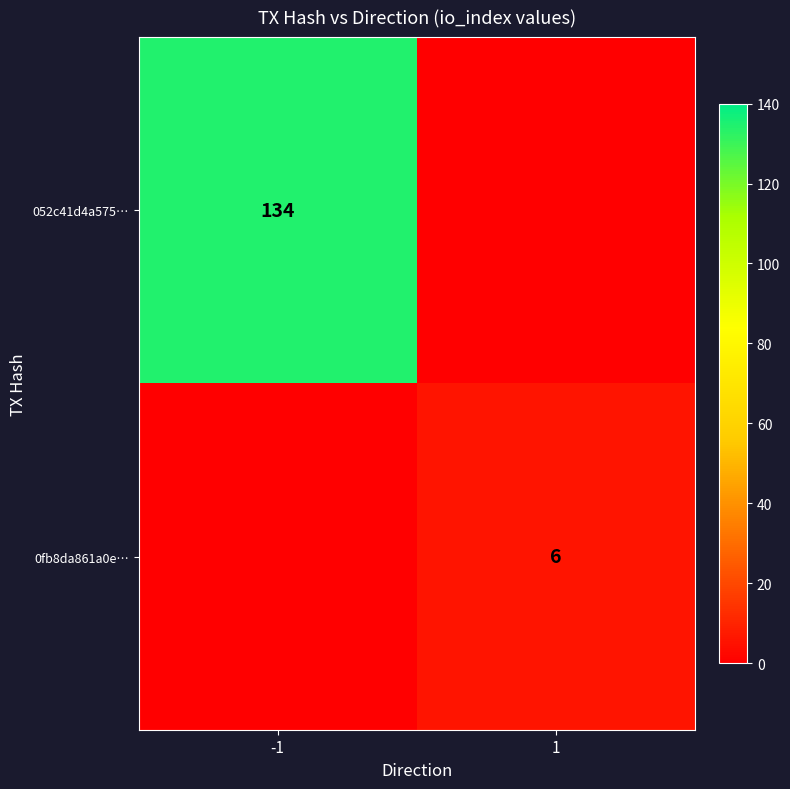

Between -1 and 1, which is larger?

-1